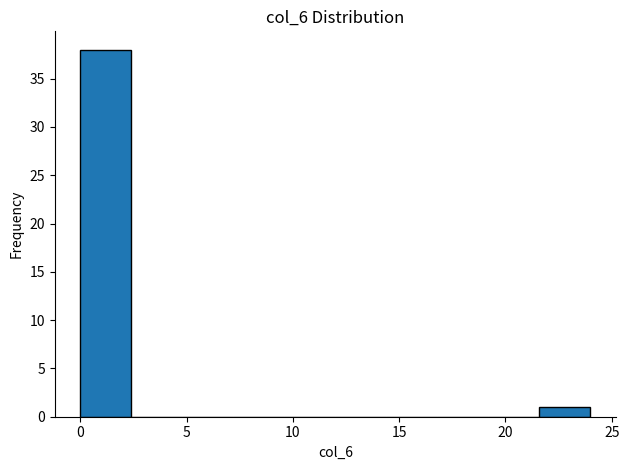

Reading left to right, list every bar in this chart as the range it spans on the x-axis followed by its height. Neither the bar edges nor the heights are printed on the chart, so give them approximately, as read against the axes.

0.0 to 2.4: 38
2.4 to 4.8: 0
4.8 to 7.2: 0
7.2 to 9.6: 0
9.6 to 12.0: 0
12.0 to 14.4: 0
14.4 to 16.8: 0
16.8 to 19.2: 0
19.2 to 21.6: 0
21.6 to 24.0: 1